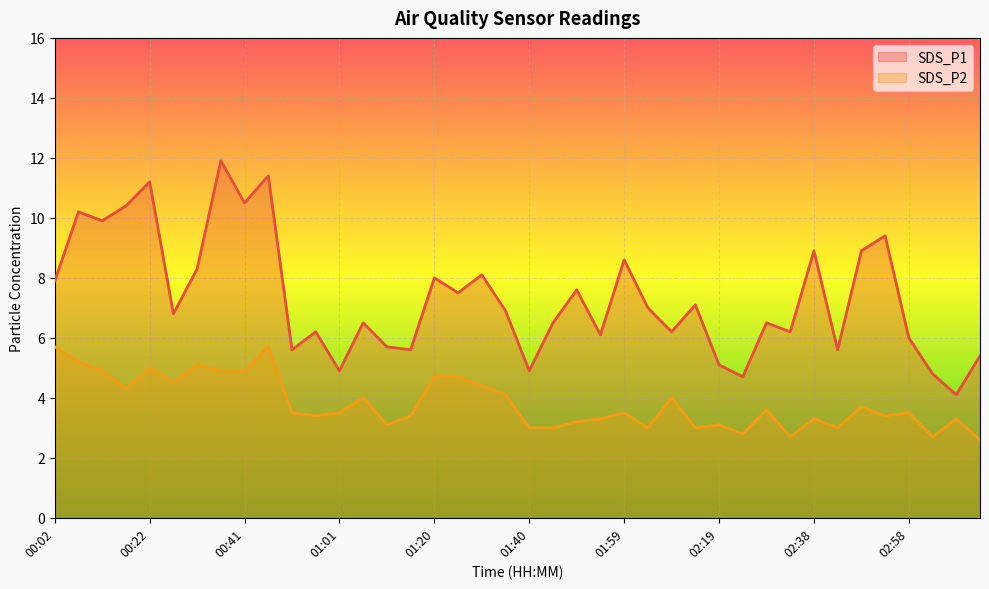

What is the approximate value of SDS_P2 at 00:37?

4.9